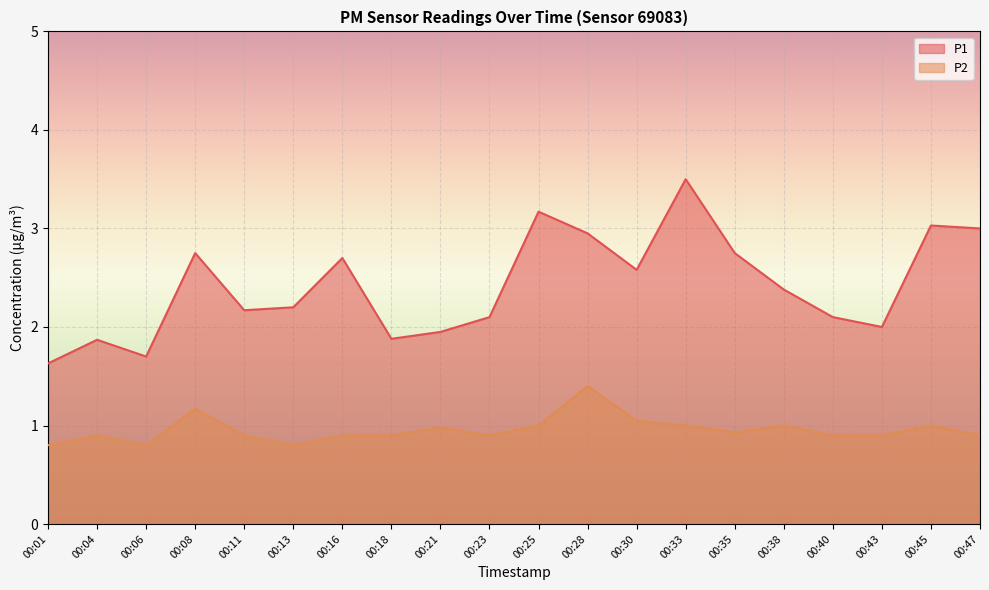

In P2, how many points are higher than both neighbors (excluding endpoints)?

6